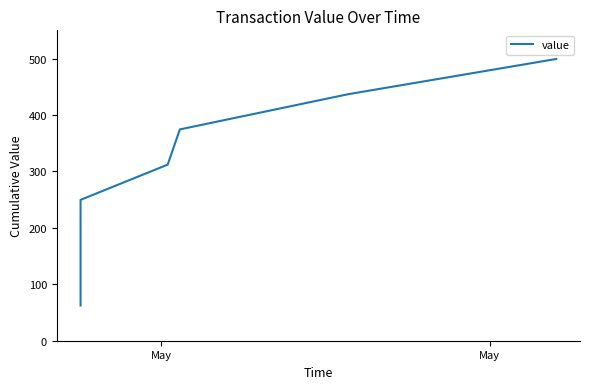

What is the average value?

280.8